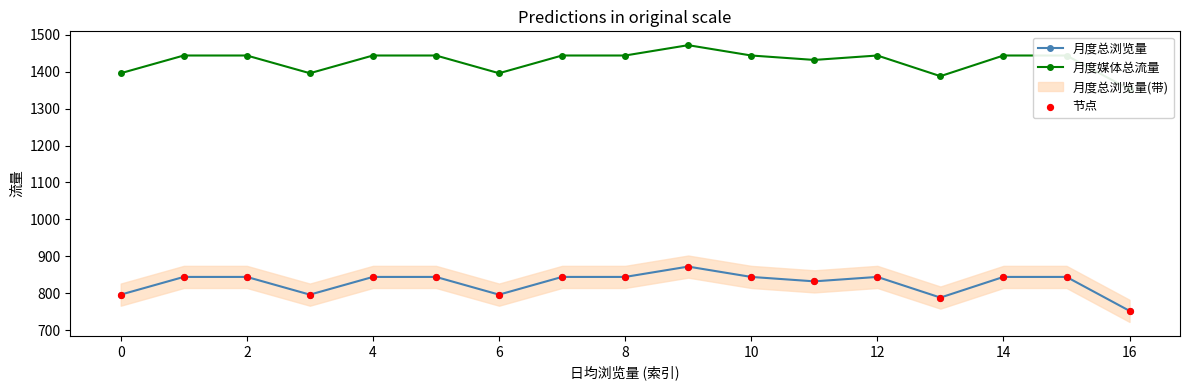

Which series contains the lowest Y value?

月度总浏览量